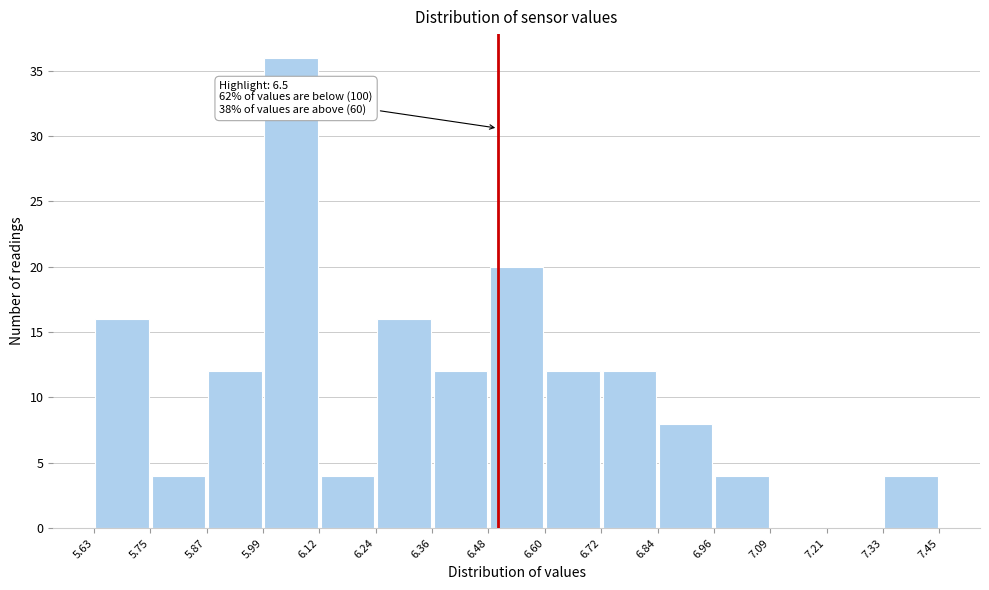

Which range on the x-axis has the tallest bar?

5.99 to 6.12